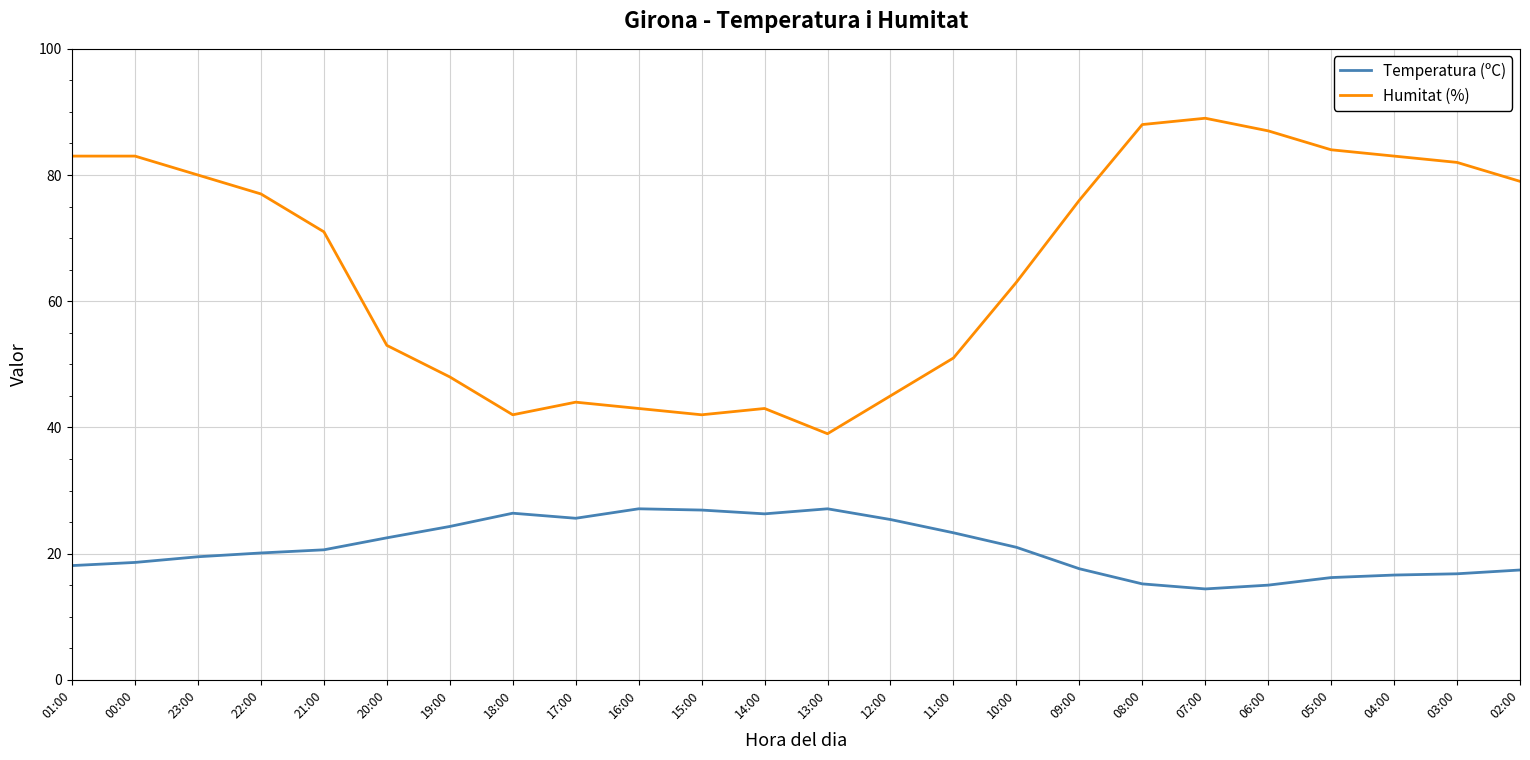

Which series changed the most between 12:00 and 09:00?

Humitat (%)